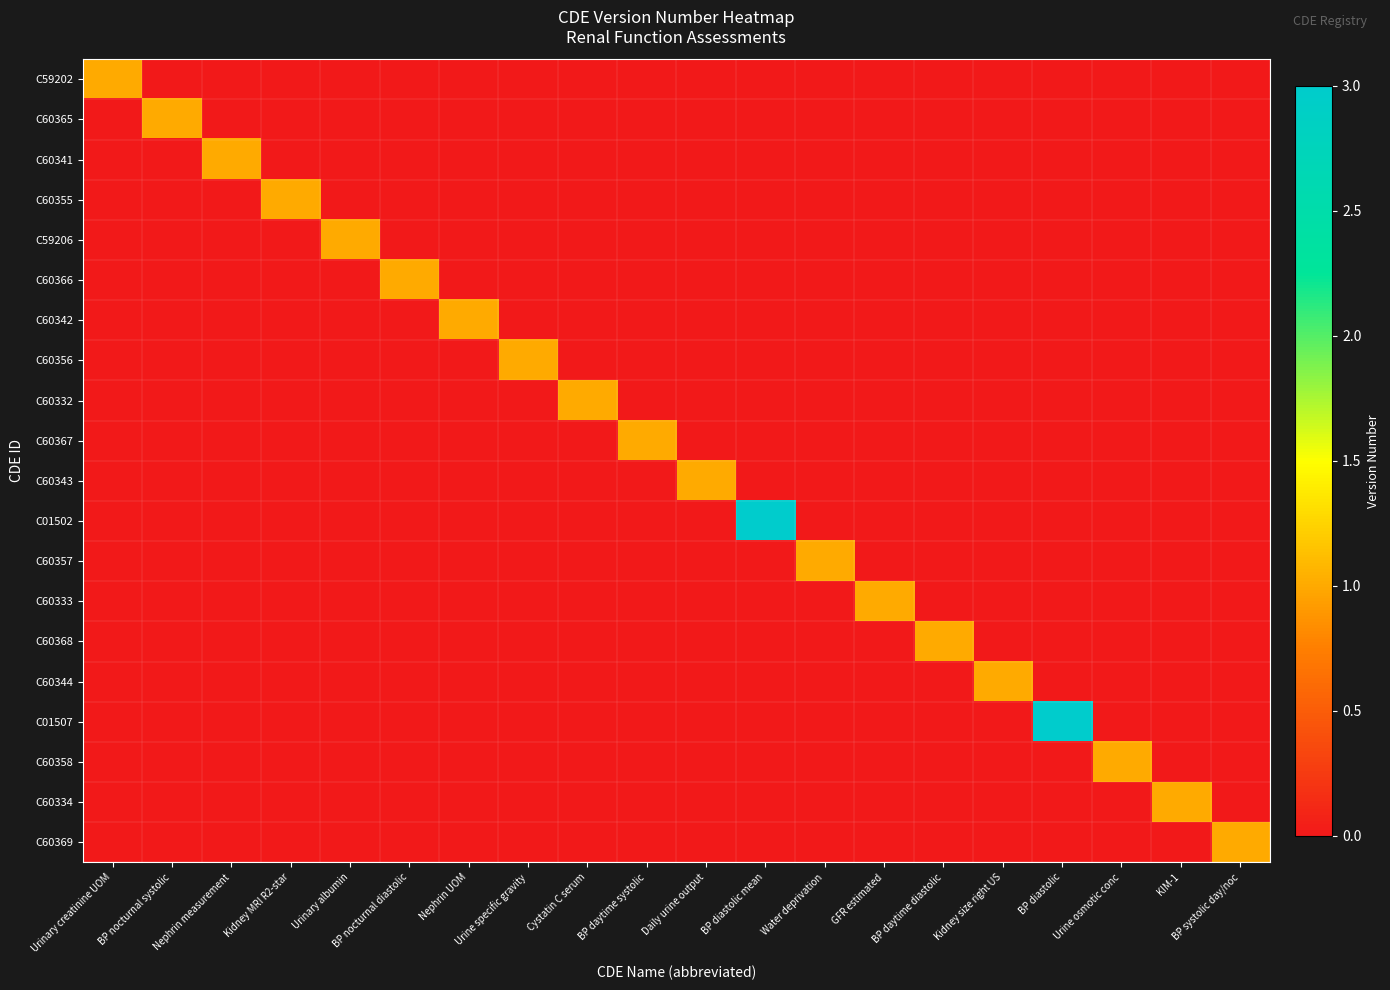

Which series changed the most between BP daytime systolic and KIM-1?

C60367